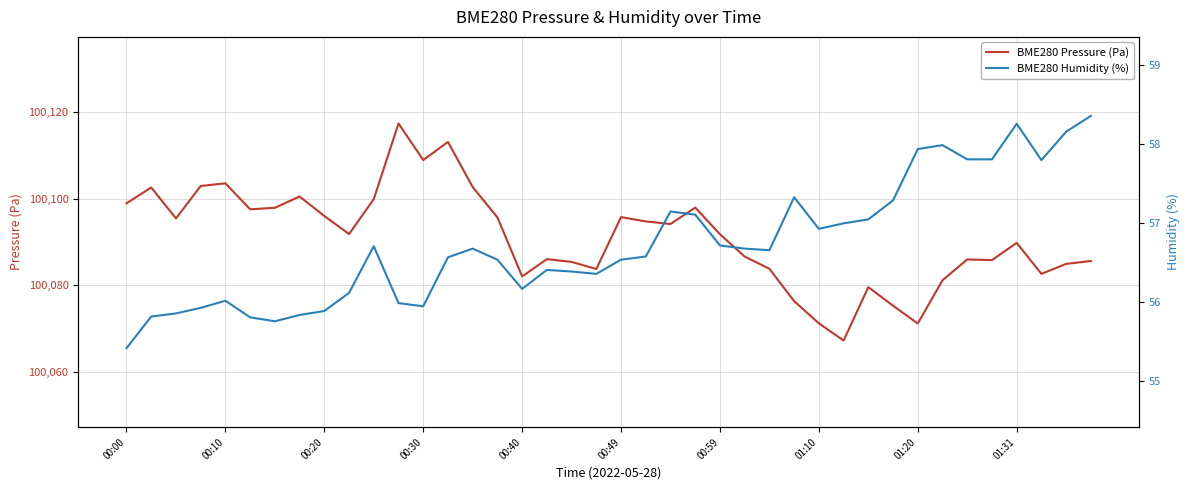

What are all the series names shown in the legend?

BME280 Pressure (Pa), BME280 Humidity (%)